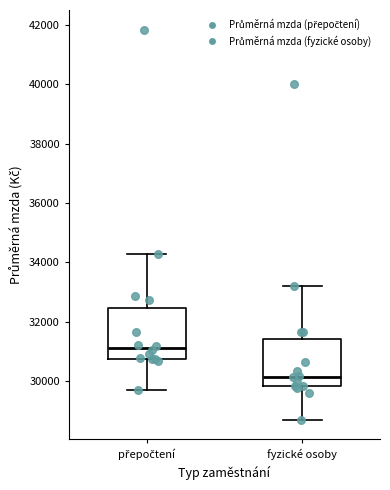

Where does the median line of the box for přepočtení sit on the y-axis? The values are not printed on the chart, so give them approximately, as read against the axis.

31200